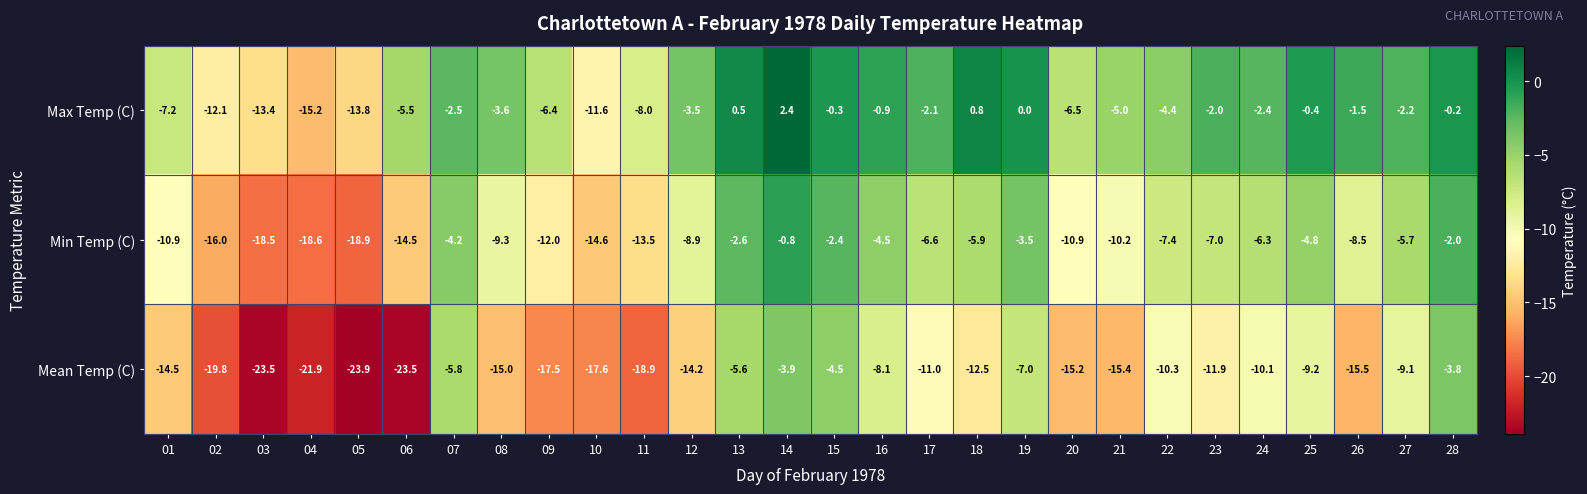

Between 09 and 11, which series saw the biggest shift?

Max Temp (C)